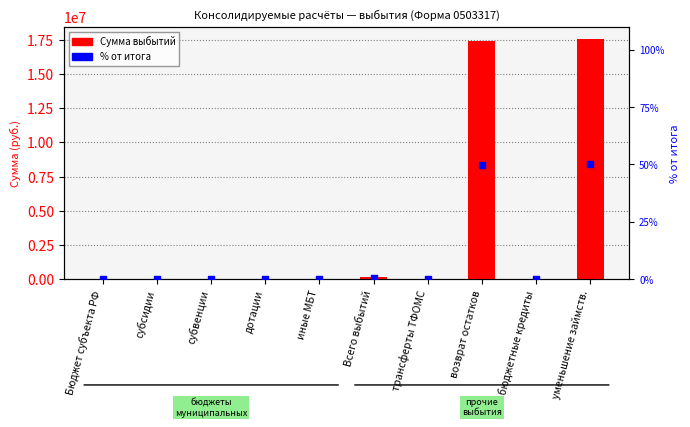

Which series has the widest spread of Y values?

Сумма выбытий